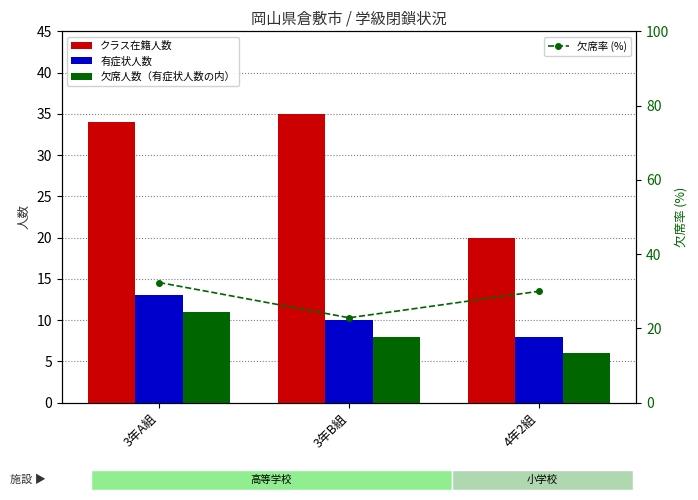

Between 3年B組 and 3年A組, which is larger?

3年B組